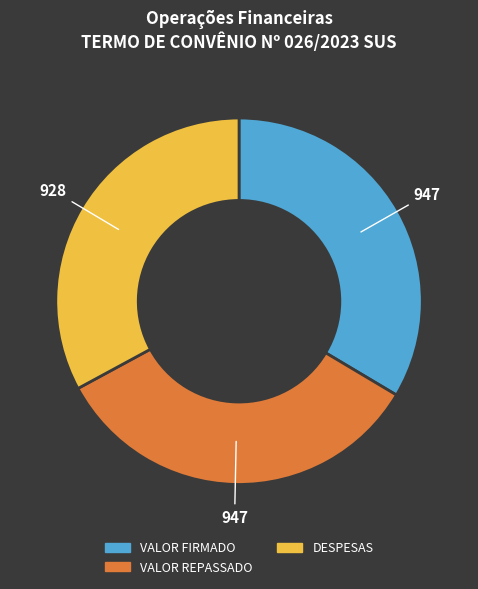

How many segments does this pie chart have?

3